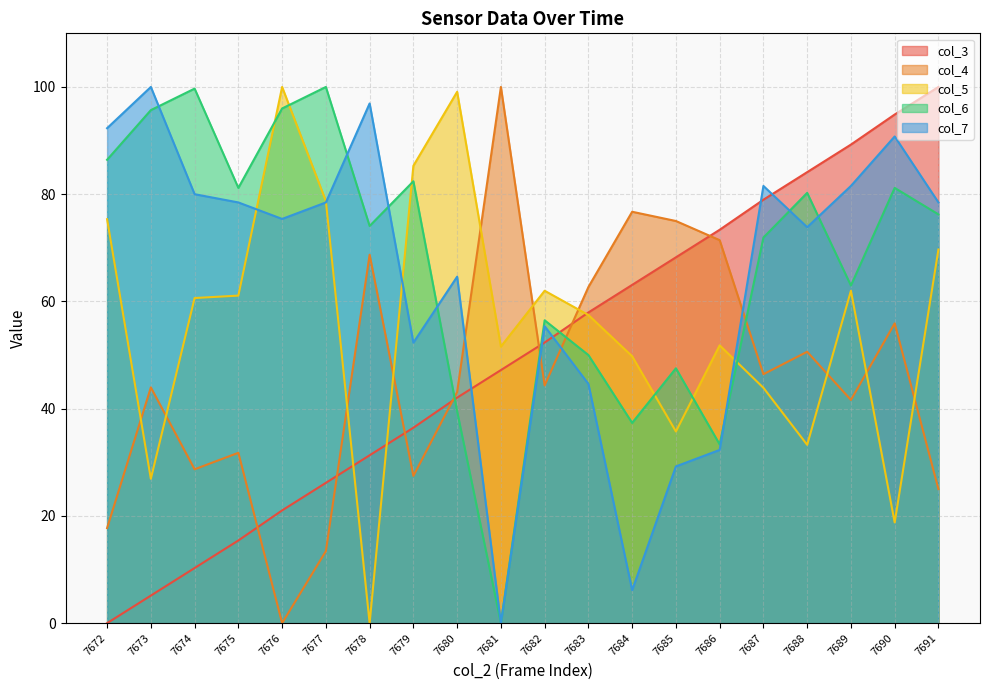

In col_4, how many points are lower than both neighbors (excluding endpoints)?

6